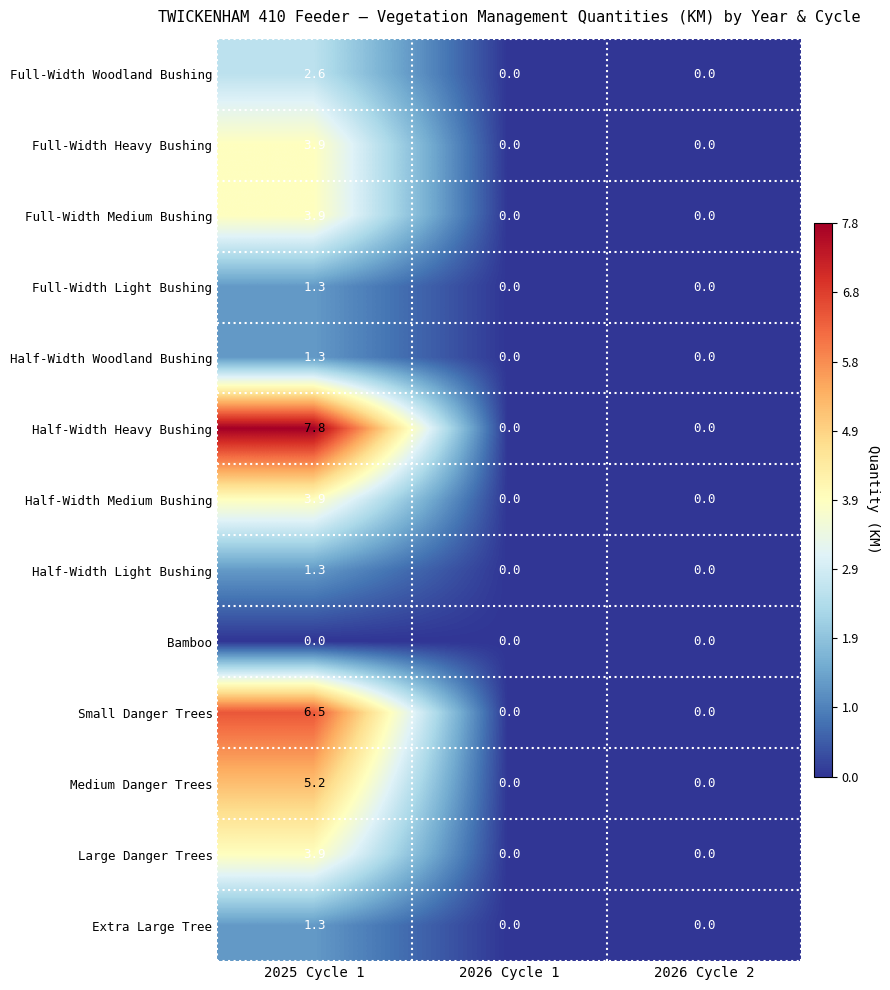

True or false: Full-Width Woodland Bushing has a value of 0.0 at 2026 Cycle 2.

True